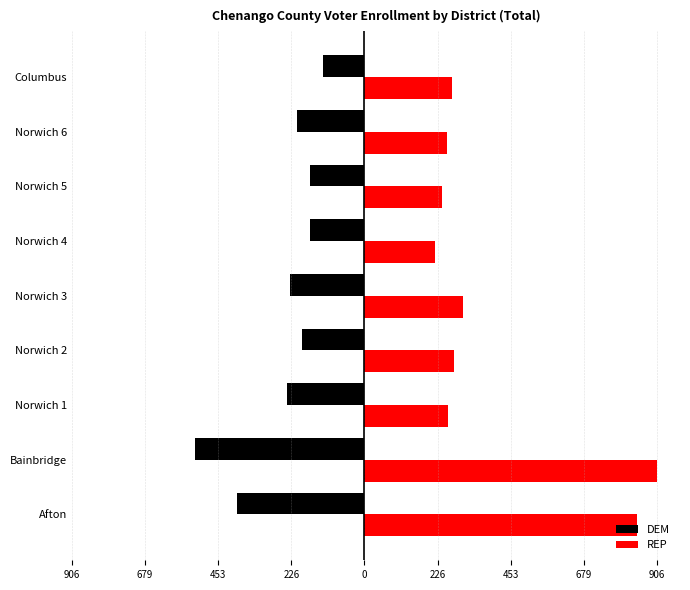

What are all the series names shown in the legend?

DEM, REP